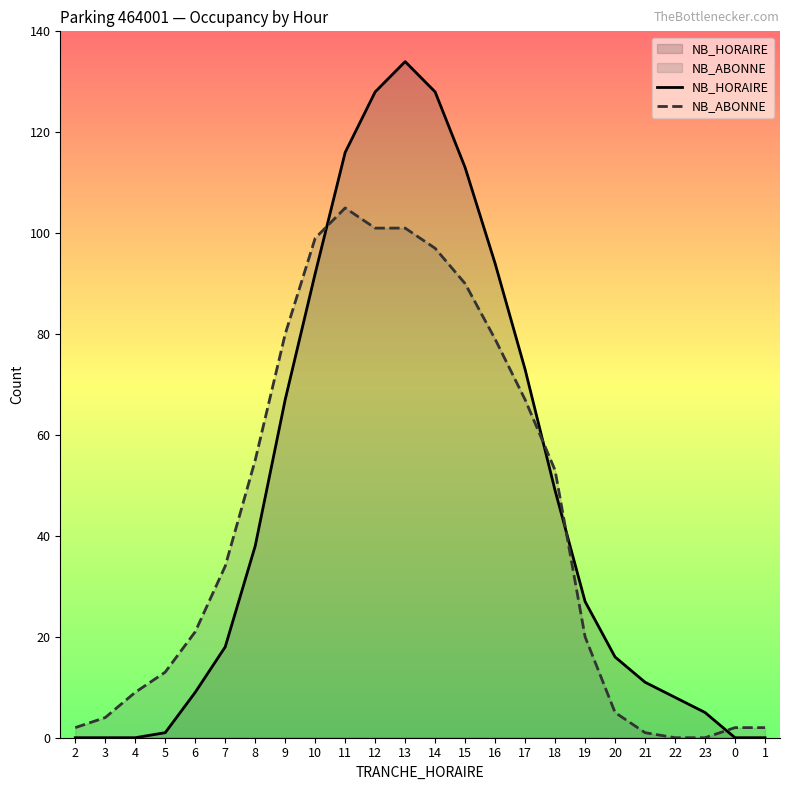

List the series in order of their overall mean, highest first.

NB_HORAIRE, NB_ABONNE